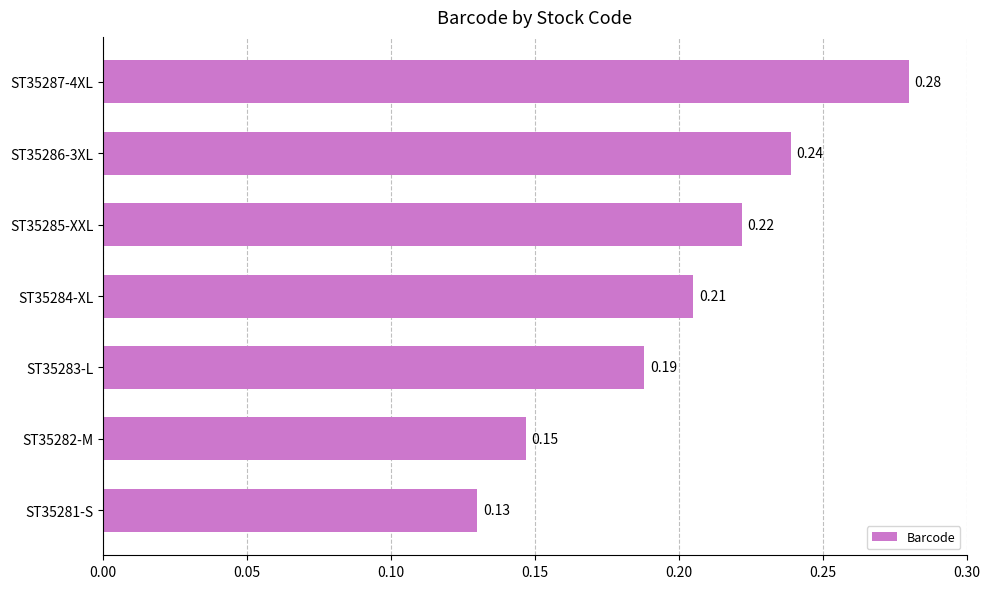

Are the bars horizontal?

Yes